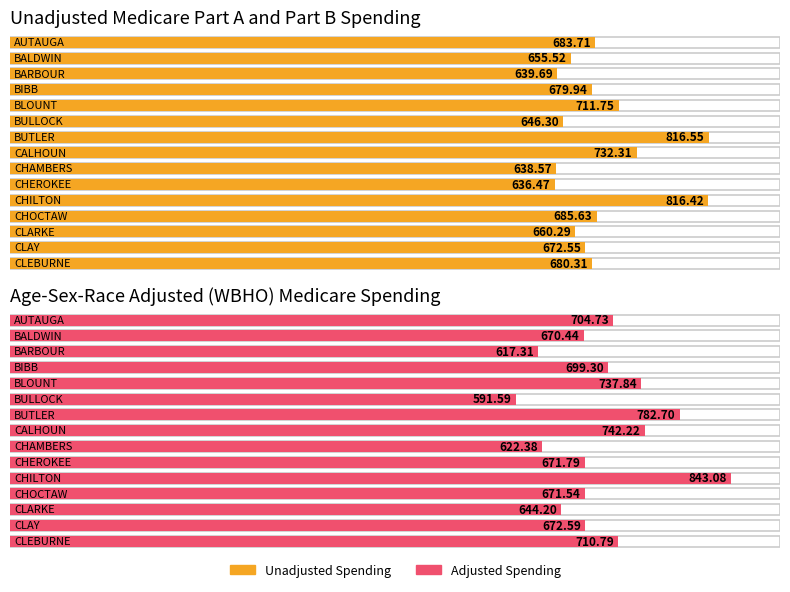

Reading left to right, what are all the values shown in this chart?

Unadjusted Spending: AUTAUGA=683.7	BALDWIN=655.5	BARBOUR=639.7	BIBB=679.9	BLOUNT=711.8	BULLOCK=646.3	BUTLER=816.5	CALHOUN=732.3	CHAMBERS=638.6	CHEROKEE=636.5	CHILTON=816.4	CHOCTAW=685.6	CLARKE=660.3	CLAY=672.5	CLEBURNE=680.3
Adjusted Spending: AUTAUGA=704.7	BALDWIN=670.4	BARBOUR=617.3	BIBB=699.3	BLOUNT=737.8	BULLOCK=591.6	BUTLER=782.7	CALHOUN=742.2	CHAMBERS=622.4	CHEROKEE=671.8	CHILTON=843.1	CHOCTAW=671.5	CLARKE=644.2	CLAY=672.6	CLEBURNE=710.8